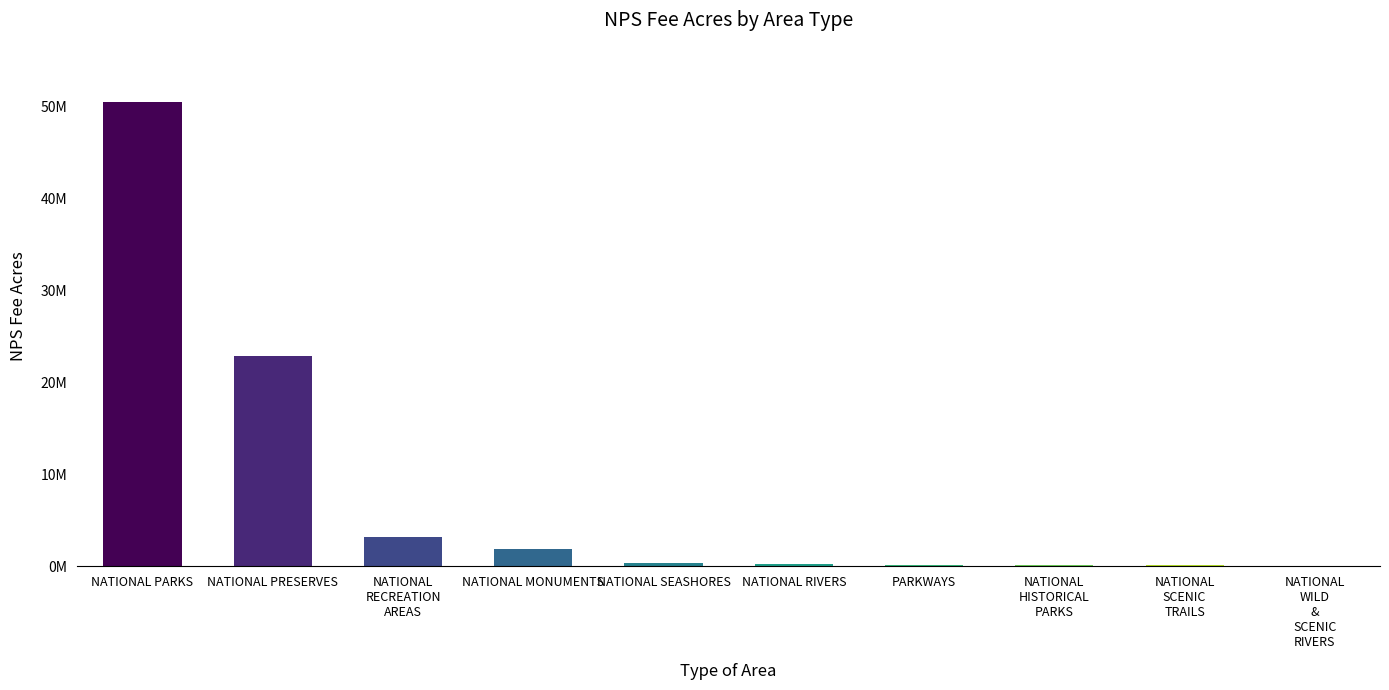

Approximately how many times larger is the value at NATIONAL RIVERS compared to NATIONAL
SCENIC
TRAILS?

2.9